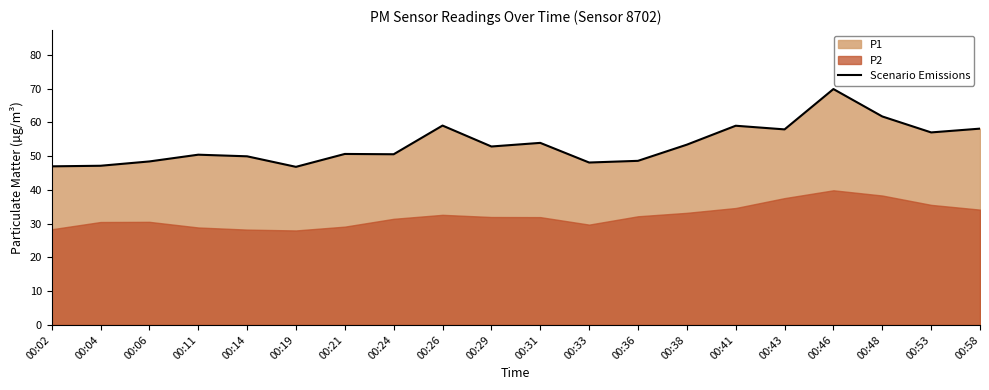

How many values are below 52?

10